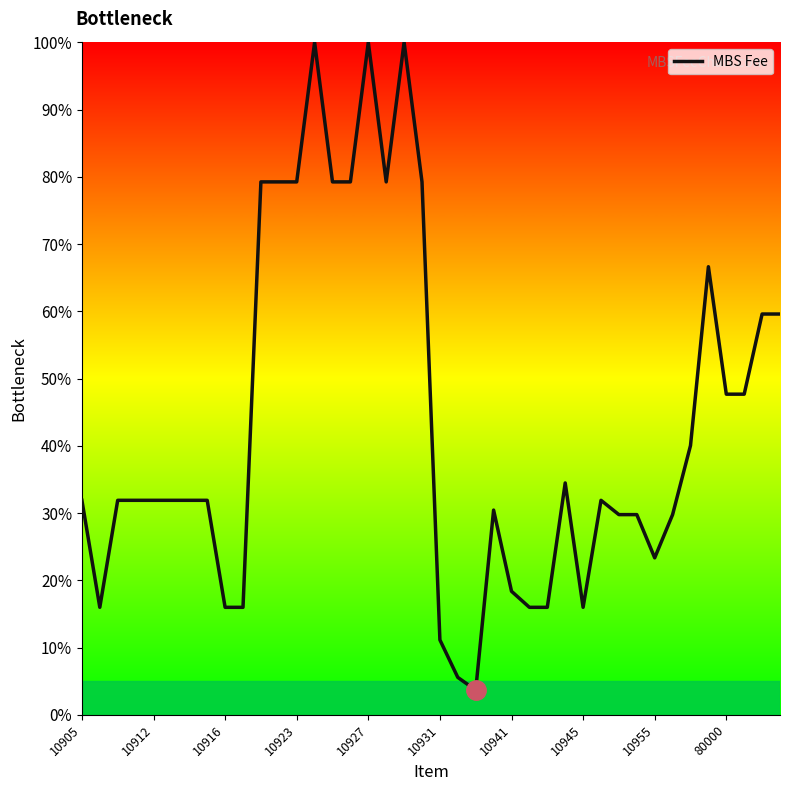

What is the smallest value displayed?

3.7